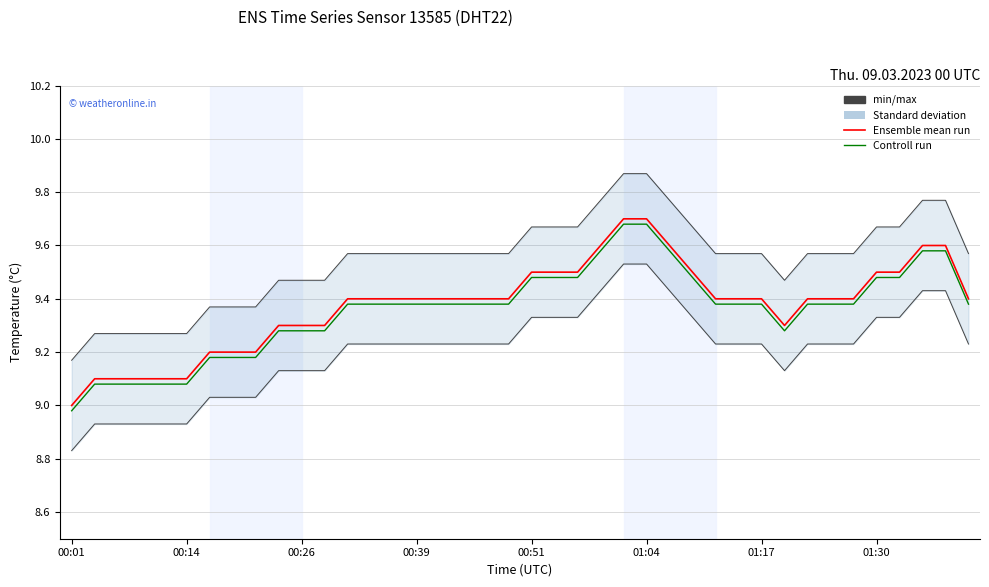

What is the average value of the Controll run series?

9.4